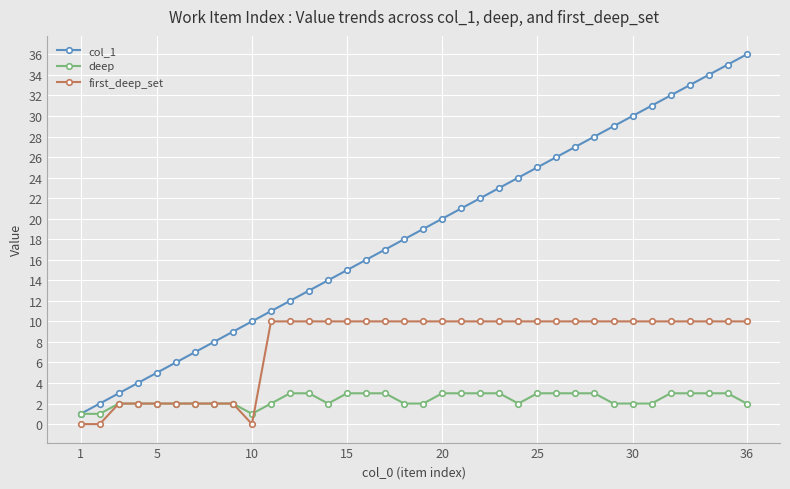

Which series has the largest total across all categories?

col_1